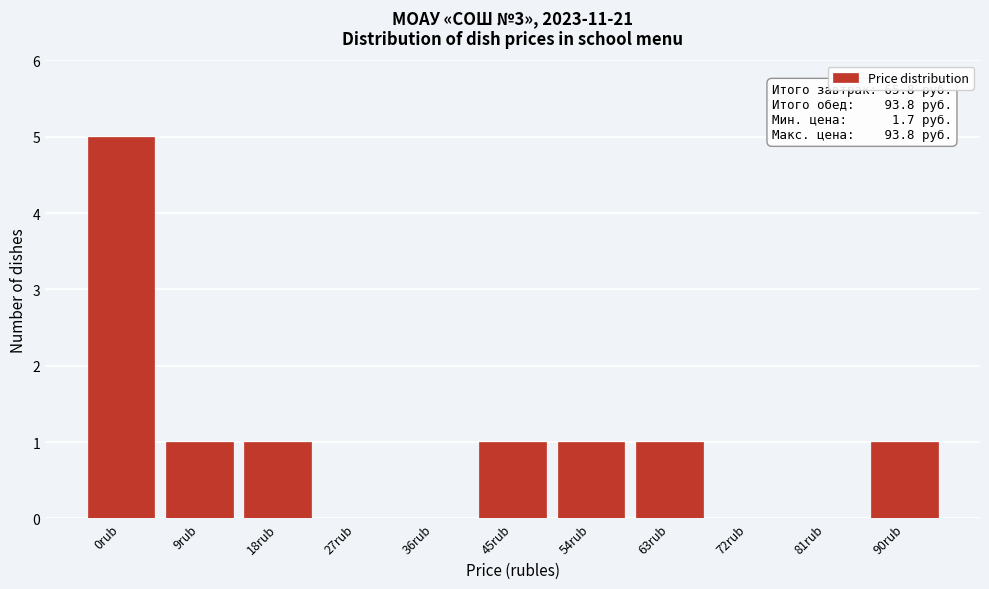

Reading left to right, list all the values displayed in this chart.

0rub=5	9rub=1	18rub=1	27rub=0	36rub=0	45rub=1	54rub=1	63rub=1	72rub=0	81rub=0	90rub=1